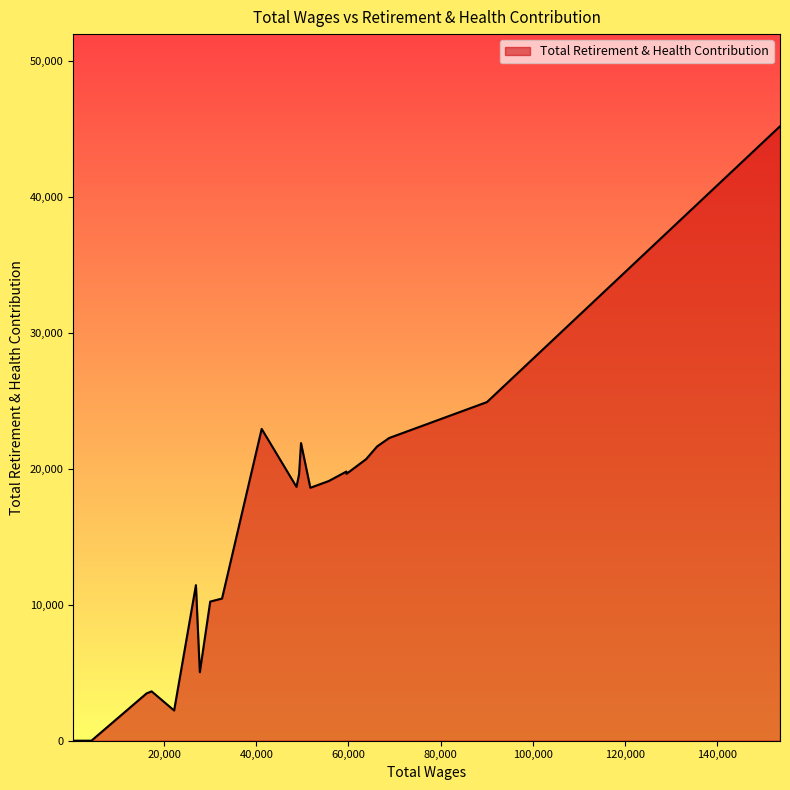

What is the difference between the maximum and minimum values?

45172